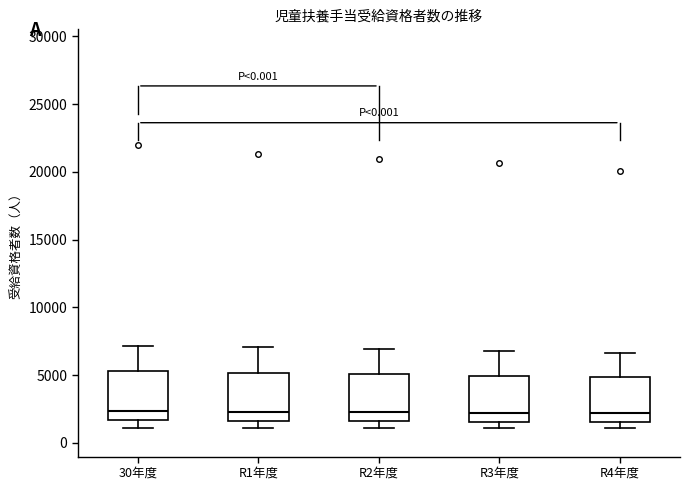

Reading left to right, transcribe this box plot: for each box, give where its median line is, the range the box spans, and where its two whiskers end, as read against the y-axis. The values are not printed on the chart, so give them approximately, as read against the axis.

30年度: median 2500, box 1500 to 5500, whiskers 1000 to 7000
R1年度: median 2500, box 1500 to 5000, whiskers 1000 to 7000
R2年度: median 2500, box 1500 to 5000, whiskers 1000 to 7000
R3年度: median 2000, box 1500 to 5000, whiskers 1000 to 7000
R4年度: median 2000, box 1500 to 5000, whiskers 1000 to 6500